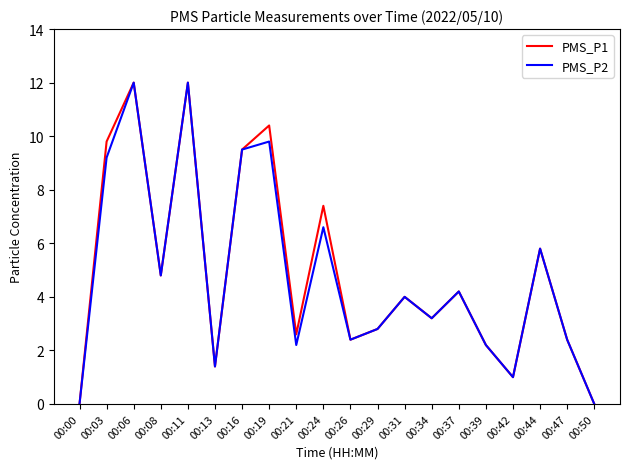

The value of PMS_P1 at 00:13 is 2.3. True or false?

False